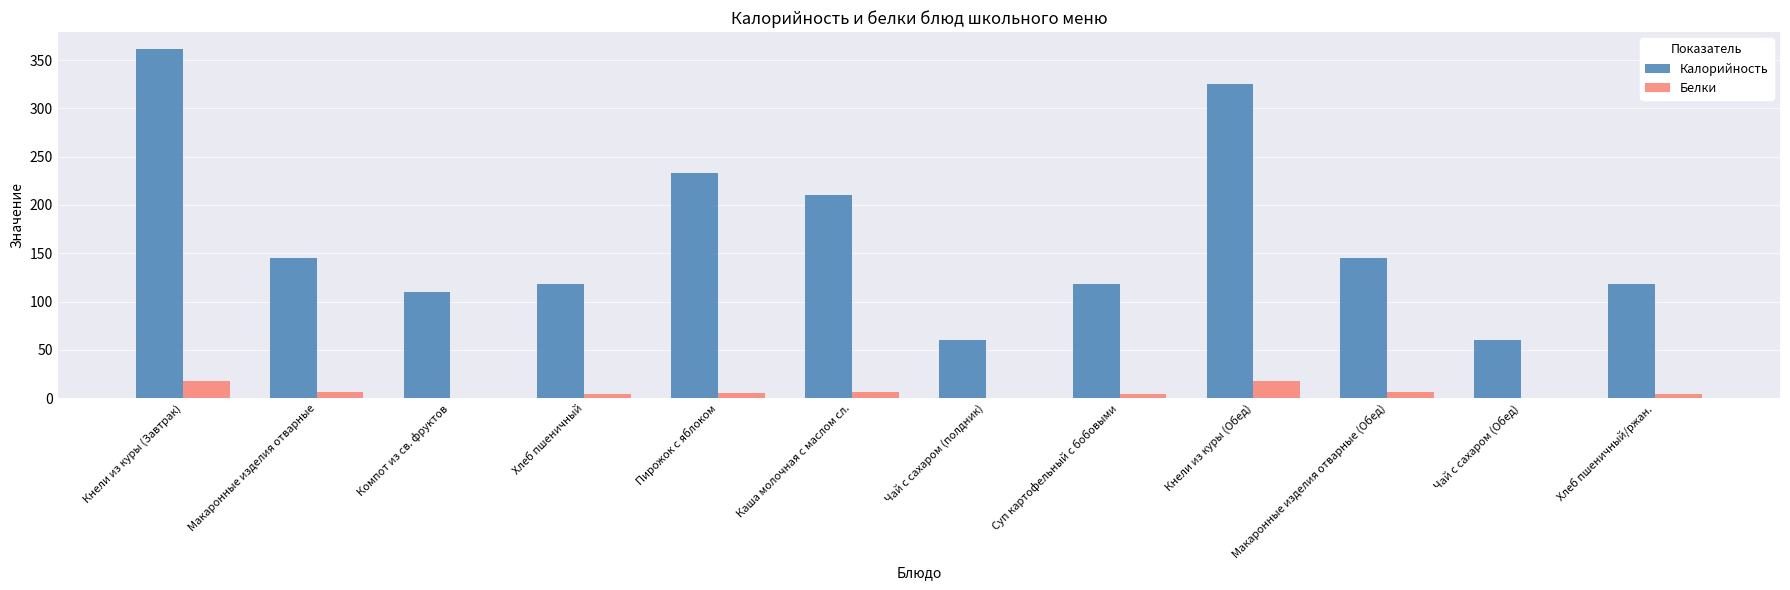

What is the sum of all Калорийность values?

2003